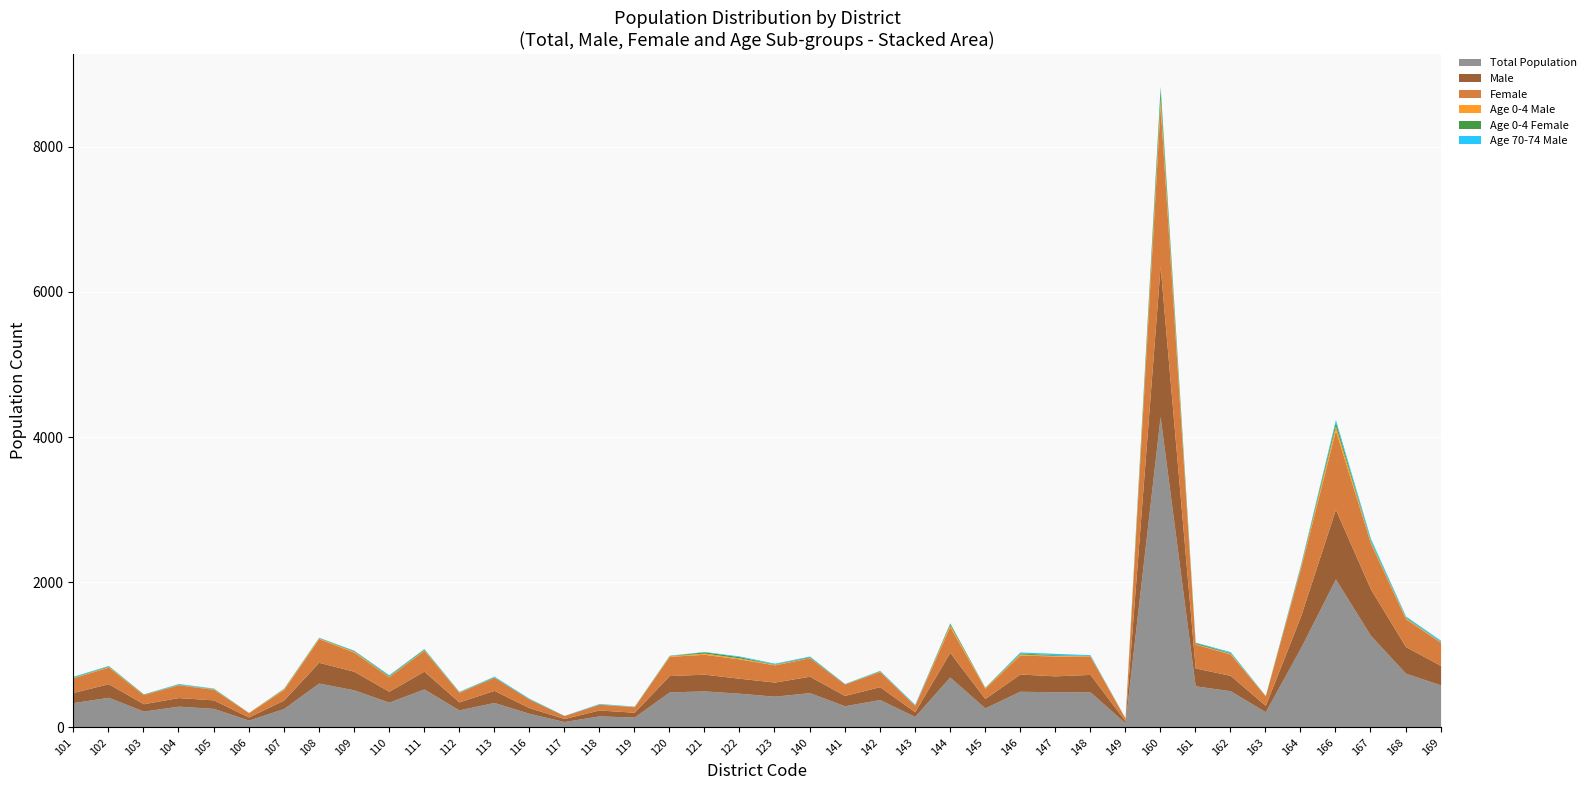

List the series in order of their peak value, highest first.

Total Population, Female, Male, Age 0-4 Female, Age 0-4 Male, Age 70-74 Male